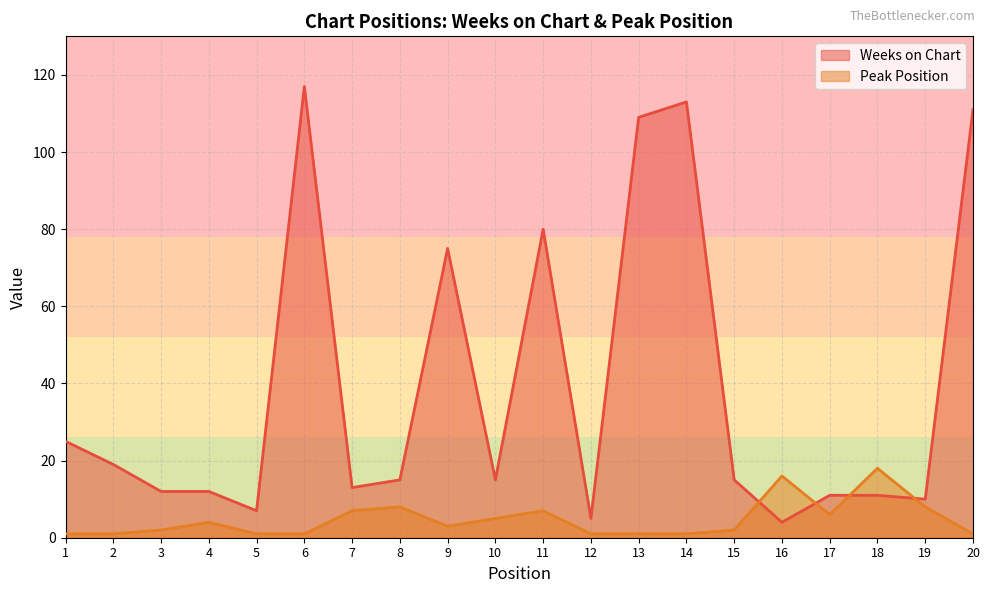

Where is Weeks on Chart nearest to the value 60?

9